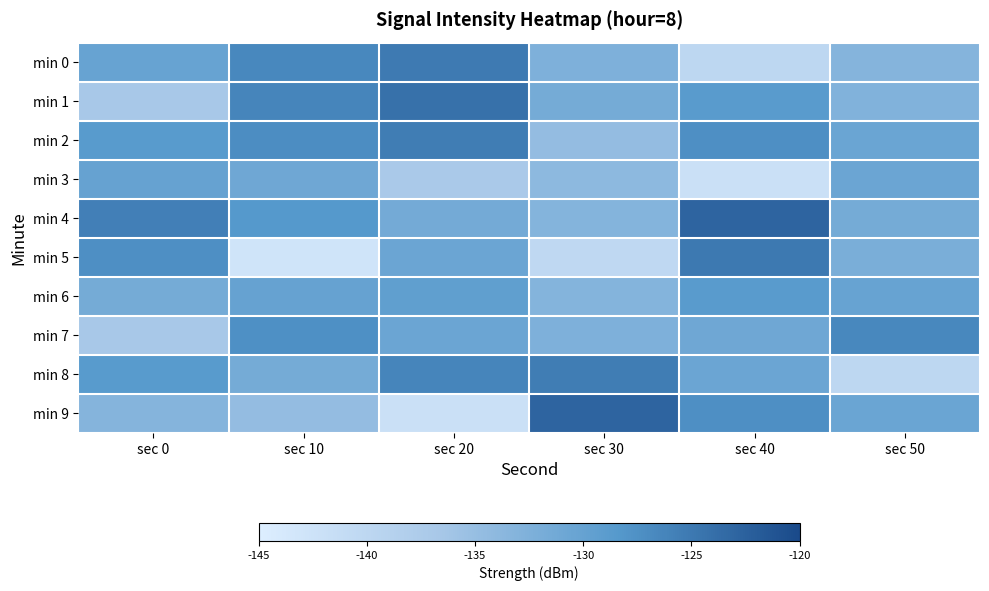

How many distinct data groups are displayed?

10